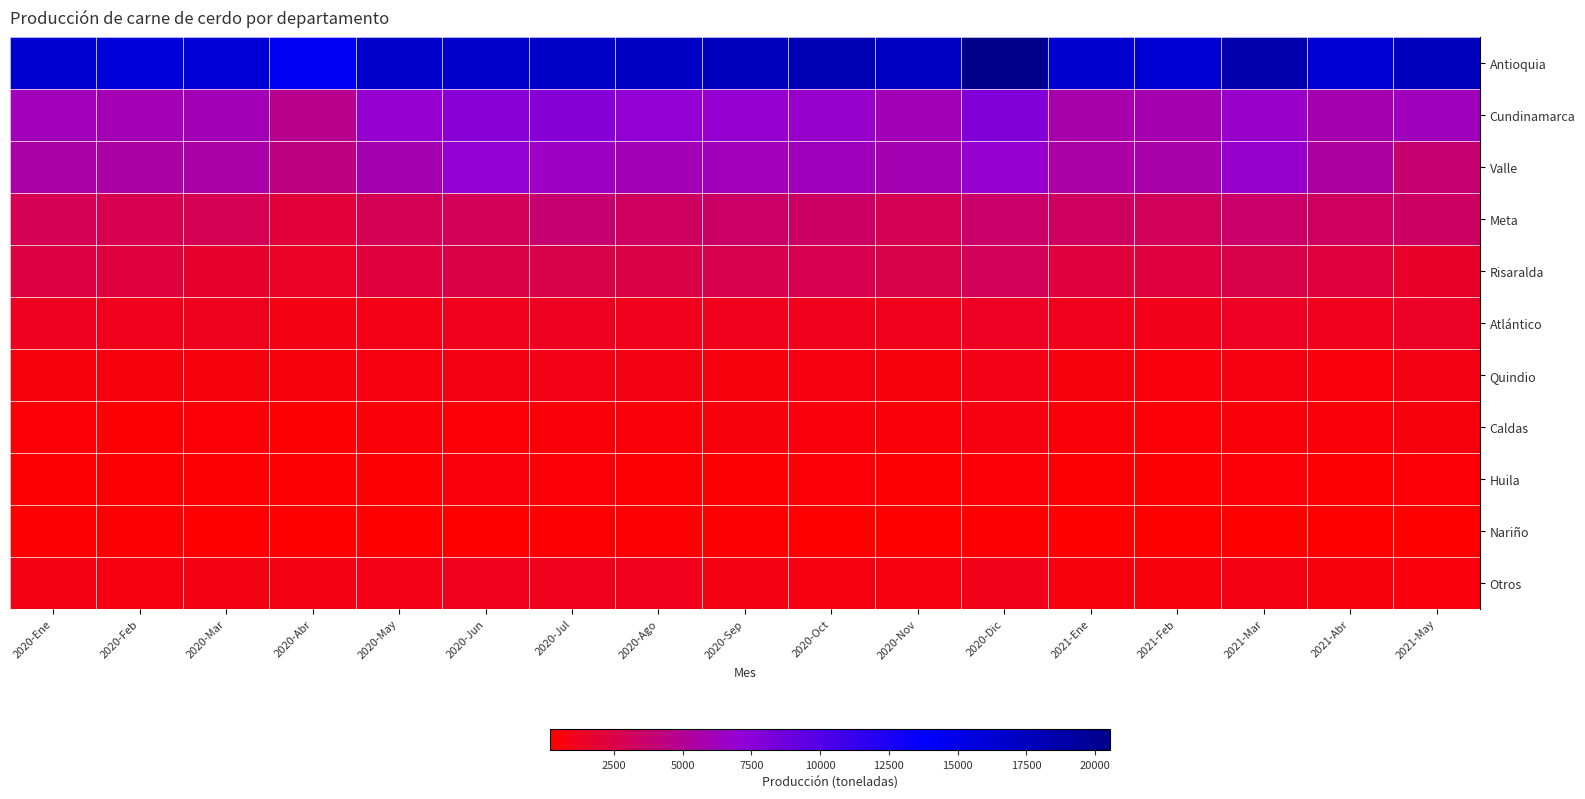

Reading left to right, list all the values displayed in this chart.

Antioquia: 2020-Ene=16263.6	2020-Feb=15892.7	2020-Mar=16080.0	2020-Abr=14384.1	2020-May=16644.8	2020-Jun=16598.1	2020-Jul=17009.4	2020-Ago=17093.0	2020-Sep=17684.1	2020-Oct=18059.9	2020-Nov=17063.3	2020-Dic=20561.9	2021-Ene=16425.3	2021-Feb=16140.5	2021-Mar=18497.4	2021-Abr=16245.5	2021-May=17561.2
Cundinamarca: 2020-Ene=6202.6	2020-Feb=6000.3	2020-Mar=6080.9	2020-Abr=4776.2	2020-May=6876.2	2020-Jun=7522.8	2020-Jul=7688.7	2020-Ago=7071.3	2020-Sep=6907.7	2020-Oct=6724.8	2020-Nov=6136.6	2020-Dic=7756.6	2021-Ene=5734.3	2021-Feb=5867.0	2021-Mar=6637.5	2021-Abr=5895.7	2021-May=6232.5
Valle: 2020-Ene=5628.3	2020-Feb=5506.0	2020-Mar=5654.1	2020-Abr=4309.0	2020-May=5844.7	2020-Jun=7076.4	2020-Jul=6470.6	2020-Ago=6144.8	2020-Sep=6172.0	2020-Oct=6268.5	2020-Nov=5916.3	2020-Dic=6845.7	2021-Ene=5563.2	2021-Feb=5682.5	2021-Mar=6753.3	2021-Abr=5338.7	2021-May=3796.6
Meta: 2020-Ene=2883.5	2020-Feb=2766.7	2020-Mar=2825.8	2020-Abr=2040.4	2020-May=2966.3	2020-Jun=3041.7	2020-Jul=3774.9	2020-Ago=3301.4	2020-Sep=3474.4	2020-Oct=3383.7	2020-Nov=2857.4	2020-Dic=3572.9	2021-Ene=3311.9	2021-Feb=3169.3	2021-Mar=3592.1	2021-Abr=3325.4	2021-May=3382.6
Risaralda: 2020-Ene=2336.1	2020-Feb=2248.9	2020-Mar=1647.4	2020-Abr=1416.8	2020-May=2116.8	2020-Jun=2494.9	2020-Jul=2610.9	2020-Ago=2535.8	2020-Sep=2705.1	2020-Oct=2780.6	2020-Nov=2605.3	2020-Dic=3094.0	2021-Ene=2101.8	2021-Feb=2275.0	2021-Mar=2581.6	2021-Abr=2155.9	2021-May=1589.3
Atlántico: 2020-Ene=1231.6	2020-Feb=1119.2	2020-Mar=1142.7	2020-Abr=854.7	2020-May=958.8	2020-Jun=1119.8	2020-Jul=1266.5	2020-Ago=1083.2	2020-Sep=1058.2	2020-Oct=1132.2	2020-Nov=1120.4	2020-Dic=1344.1	2021-Ene=1102.8	2021-Feb=1006.1	2021-Mar=1303.8	2021-Abr=1112.5	2021-May=1436.0
Quindio: 2020-Ene=710.2	2020-Feb=686.0	2020-Mar=693.5	2020-Abr=665.4	2020-May=799.3	2020-Jun=865.5	2020-Jul=945.9	2020-Ago=829.9	2020-Sep=693.8	2020-Oct=758.7	2020-Nov=735.2	2020-Dic=939.4	2021-Ene=694.7	2021-Feb=647.7	2021-Mar=789.7	2021-Abr=631.6	2021-May=842.5
Caldas: 2020-Ene=421.0	2020-Feb=401.9	2020-Mar=433.1	2020-Abr=383.8	2020-May=503.7	2020-Jun=490.7	2020-Jul=552.0	2020-Ago=530.1	2020-Sep=664.9	2020-Oct=613.3	2020-Nov=564.8	2020-Dic=768.5	2021-Ene=569.3	2021-Feb=491.9	2021-Mar=557.3	2021-Abr=504.1	2021-May=731.6
Huila: 2020-Ene=370.2	2020-Feb=324.8	2020-Mar=339.3	2020-Abr=287.8	2020-May=336.2	2020-Jun=578.8	2020-Jul=426.2	2020-Ago=398.0	2020-Sep=402.8	2020-Oct=425.1	2020-Nov=385.2	2020-Dic=488.2	2021-Ene=384.0	2021-Feb=395.4	2021-Mar=463.3	2021-Abr=410.7	2021-May=423.4
Nariño: 2020-Ene=328.2	2020-Feb=291.6	2020-Mar=258.4	2020-Abr=179.9	2020-May=188.0	2020-Jun=247.8	2020-Jul=280.3	2020-Ago=272.8	2020-Sep=267.3	2020-Oct=258.7	2020-Nov=252.2	2020-Dic=317.5	2021-Ene=226.0	2021-Feb=222.0	2021-Mar=259.1	2021-Abr=252.1	2021-May=231.9
Otros: 2020-Ene=861.5	2020-Feb=798.4	2020-Mar=846.3	2020-Abr=821.5	2020-May=956.9	2020-Jun=1091.8	2020-Jul=1115.3	2020-Ago=1112.5	2020-Sep=861.8	2020-Oct=786.4	2020-Nov=792.7	2020-Dic=998.1	2021-Ene=696.6	2021-Feb=687.9	2021-Mar=894.2	2021-Abr=684.1	2021-May=588.7